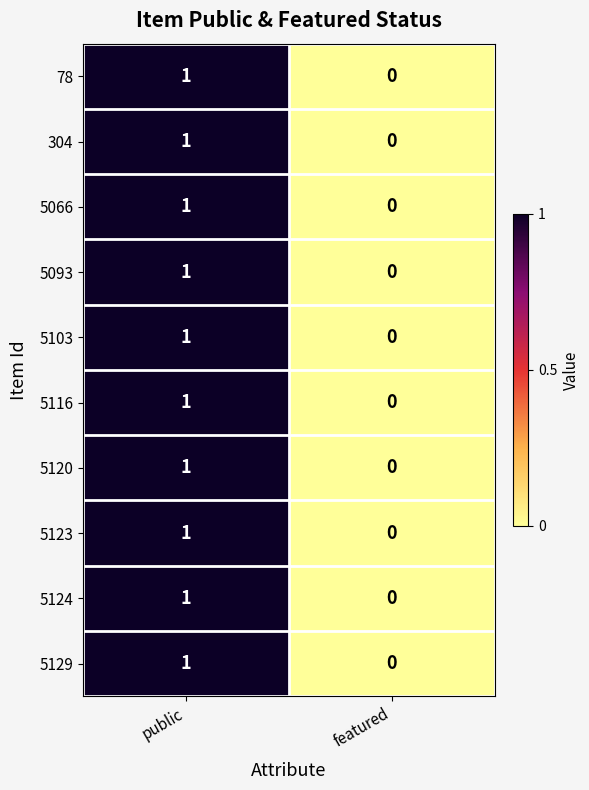

Rank the categories by 304 value from lowest to highest.

featured, public